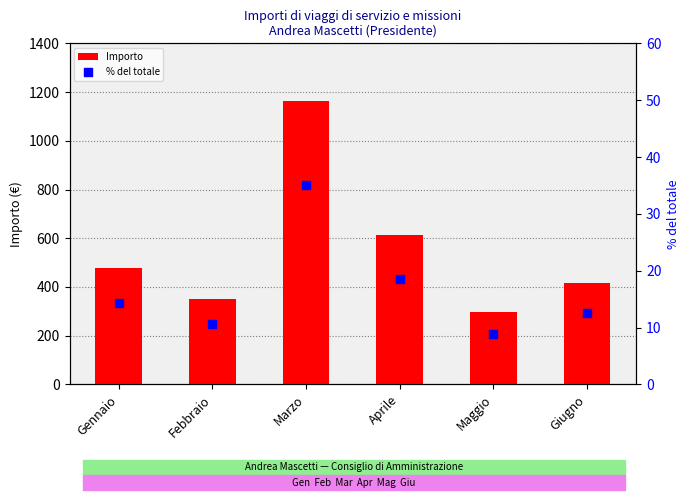

Is the value of % del totale at Marzo greater than the value of Importo at Marzo?

No